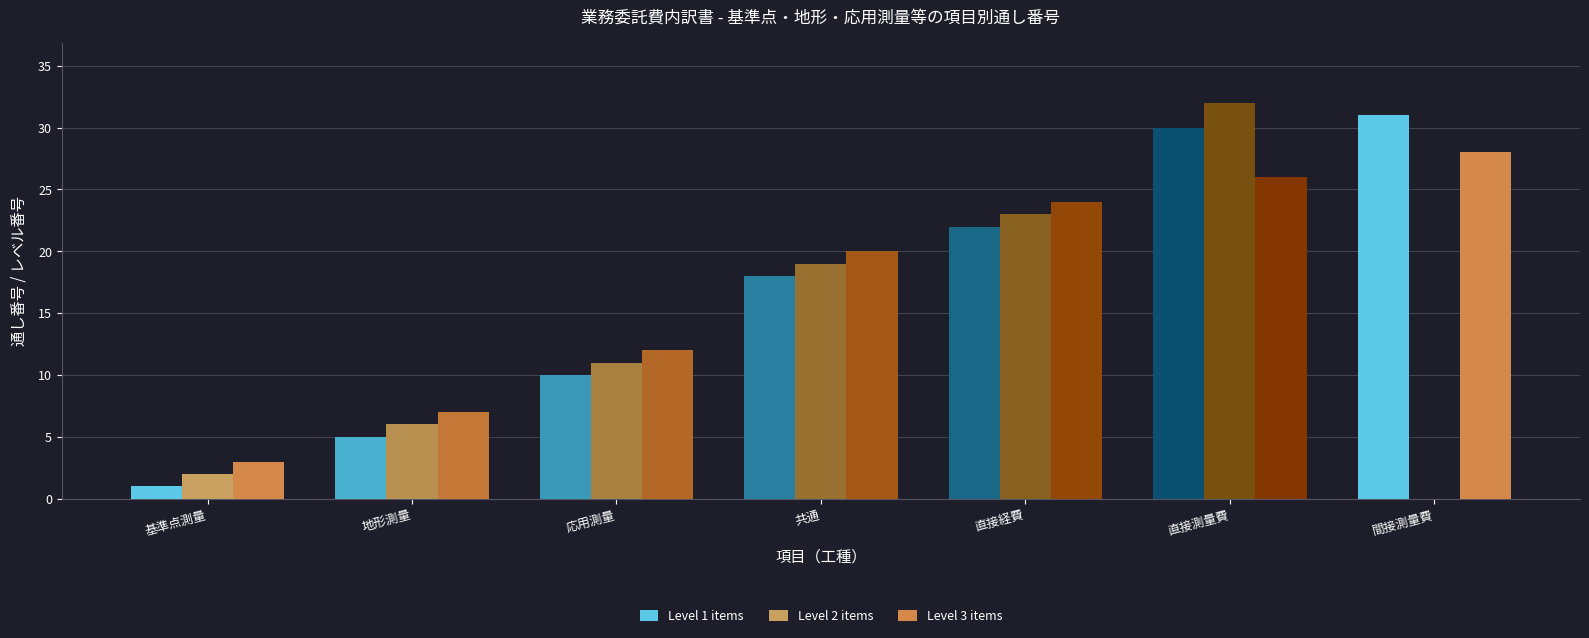

Reading right to left, extract all data points from this chart.

Level 1 items: 間接測量費=31	直接測量費=30	直接経費=22	共通=18	応用測量=10	地形測量=5	基準点測量=1
Level 2 items: 間接測量費=0	直接測量費=32	直接経費=23	共通=19	応用測量=11	地形測量=6	基準点測量=2
Level 3 items: 間接測量費=28	直接測量費=26	直接経費=24	共通=20	応用測量=12	地形測量=7	基準点測量=3